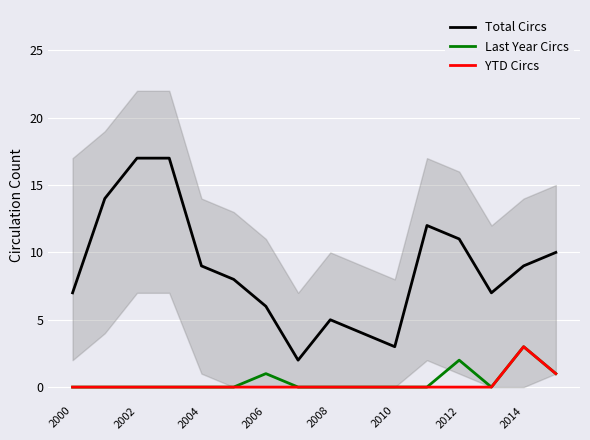

What is the spread (max minus min) of values at 2004?

17